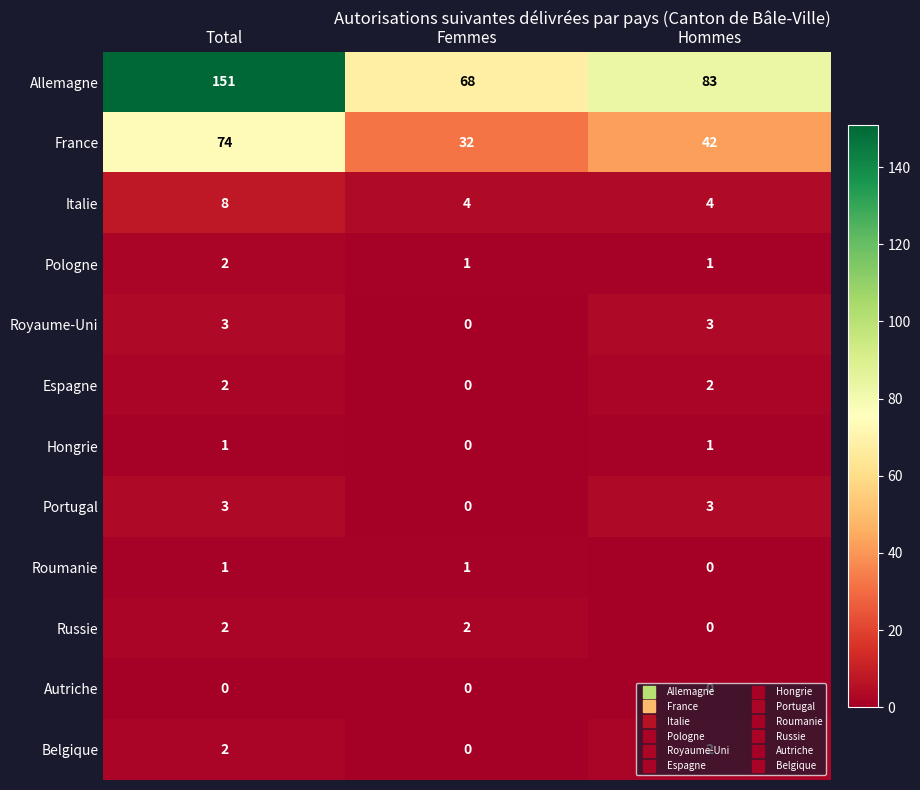

What is the sum of all Portugal values?

6